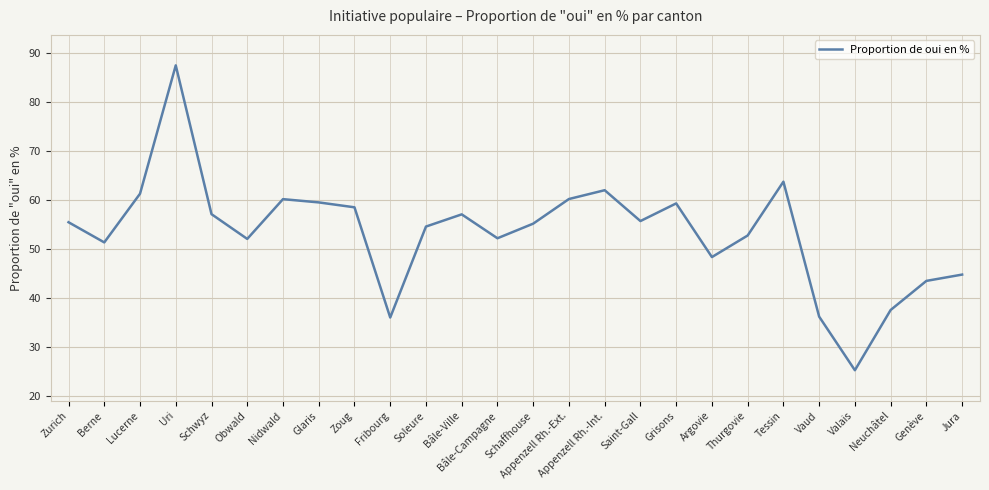

What value does the data have at Valais?

25.3